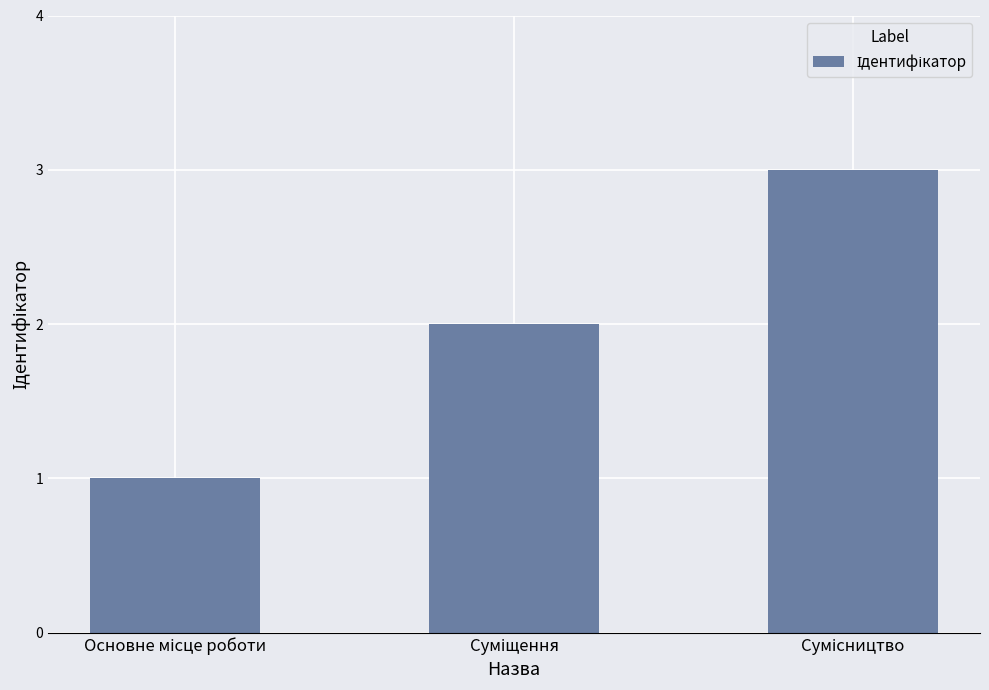

What is the greatest value displayed?

3